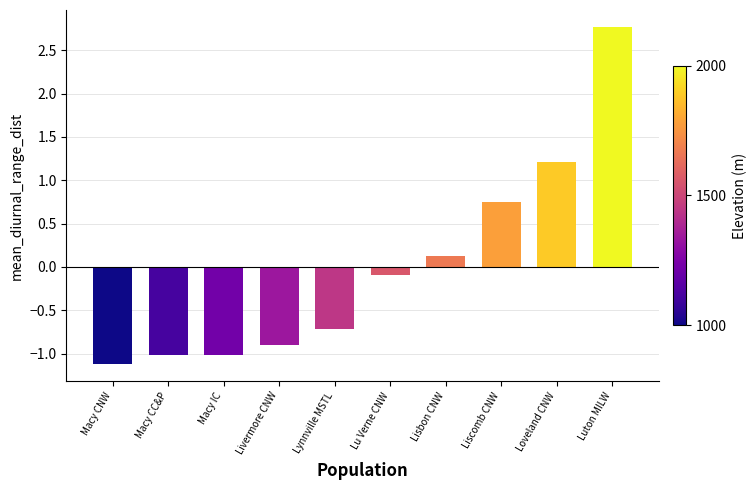

How many positive values are there?

4